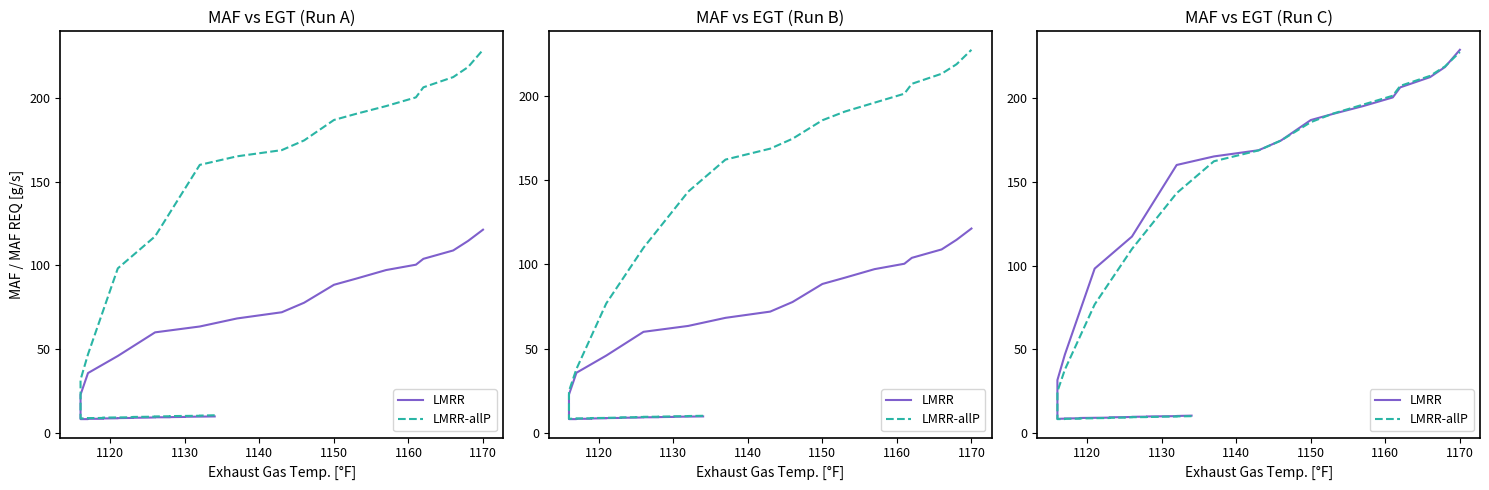

How many times do LMRR-allP and LMRR cross each other?

2